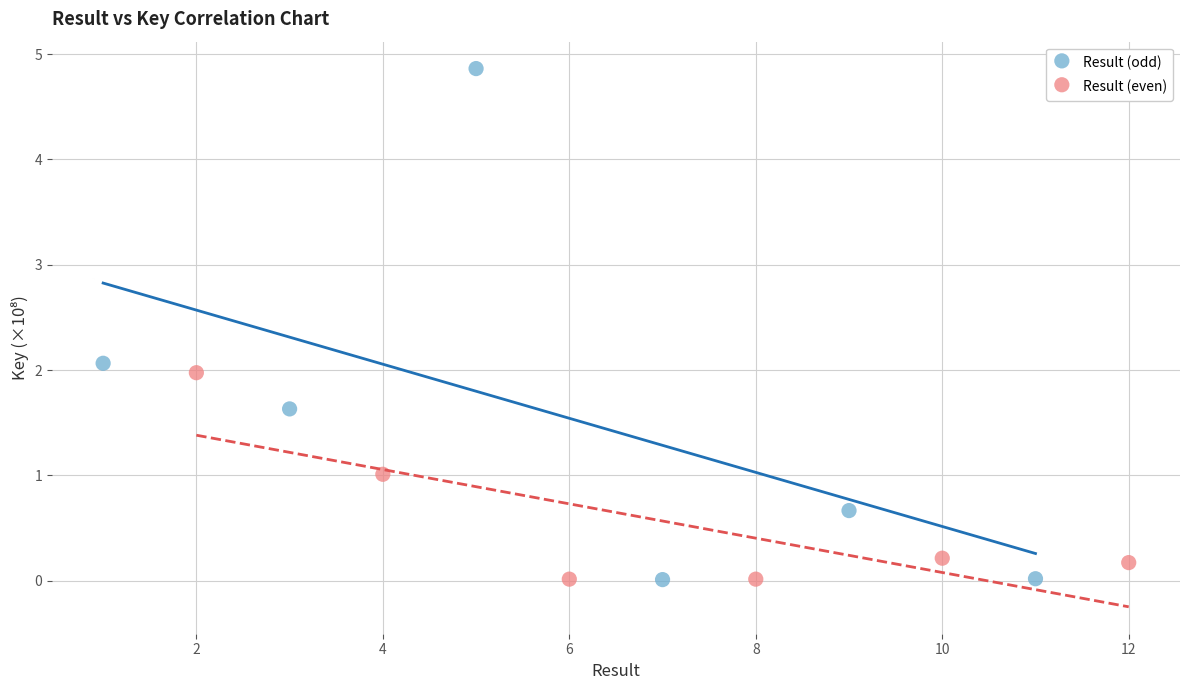

Which series reaches the maximum Y coordinate?

Result (odd)